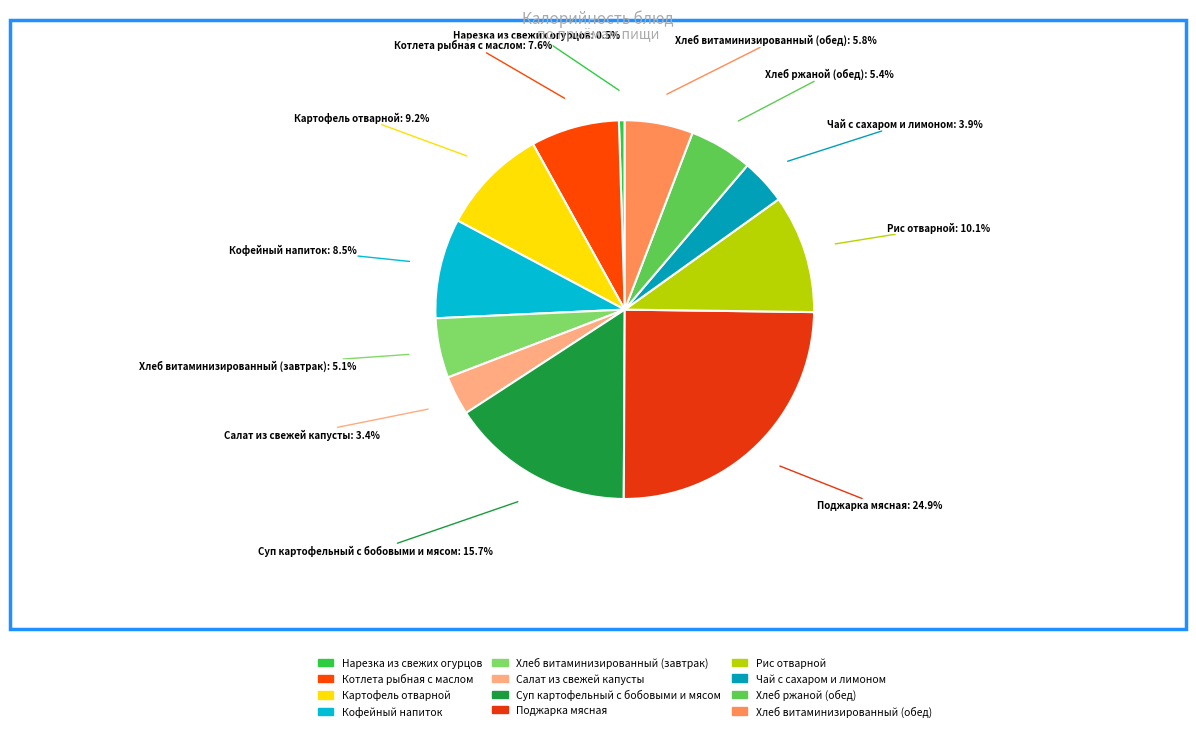

Does any single category account for the majority?

No